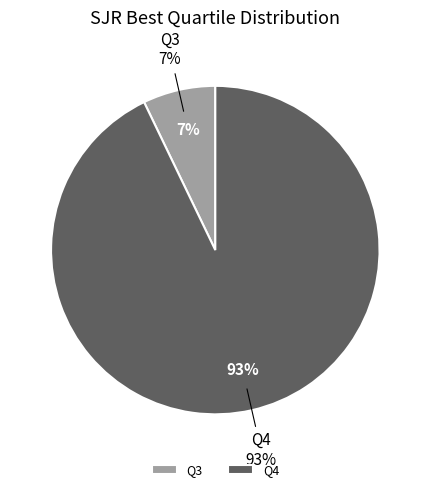

Count the number of slices in the pie.

2